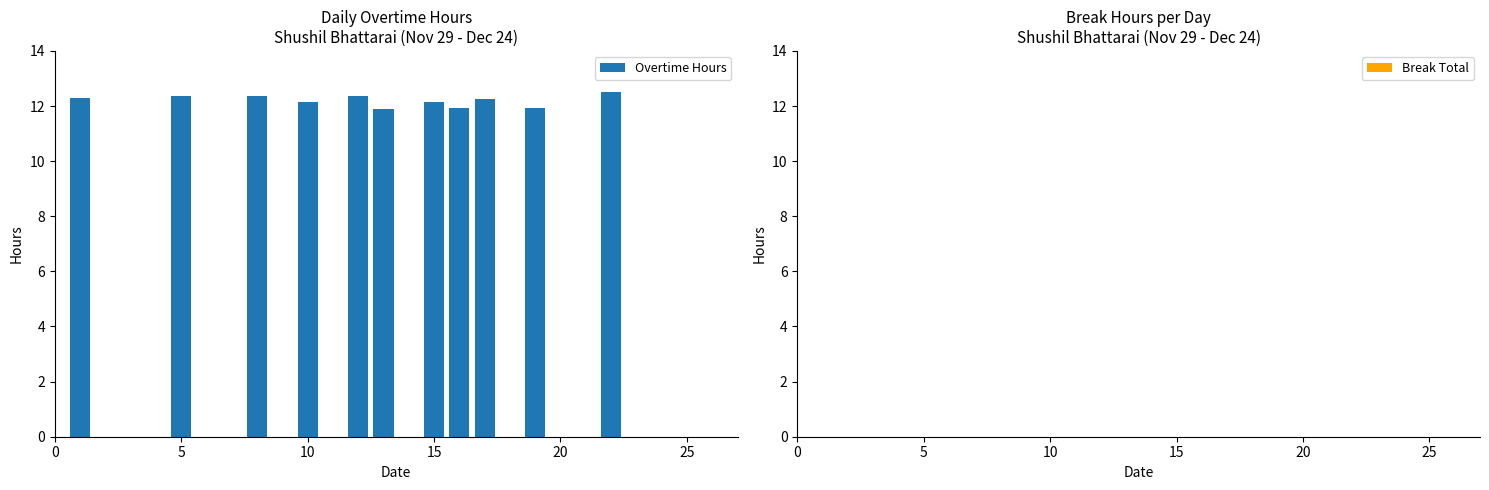

What is the greatest value displayed?

12.5